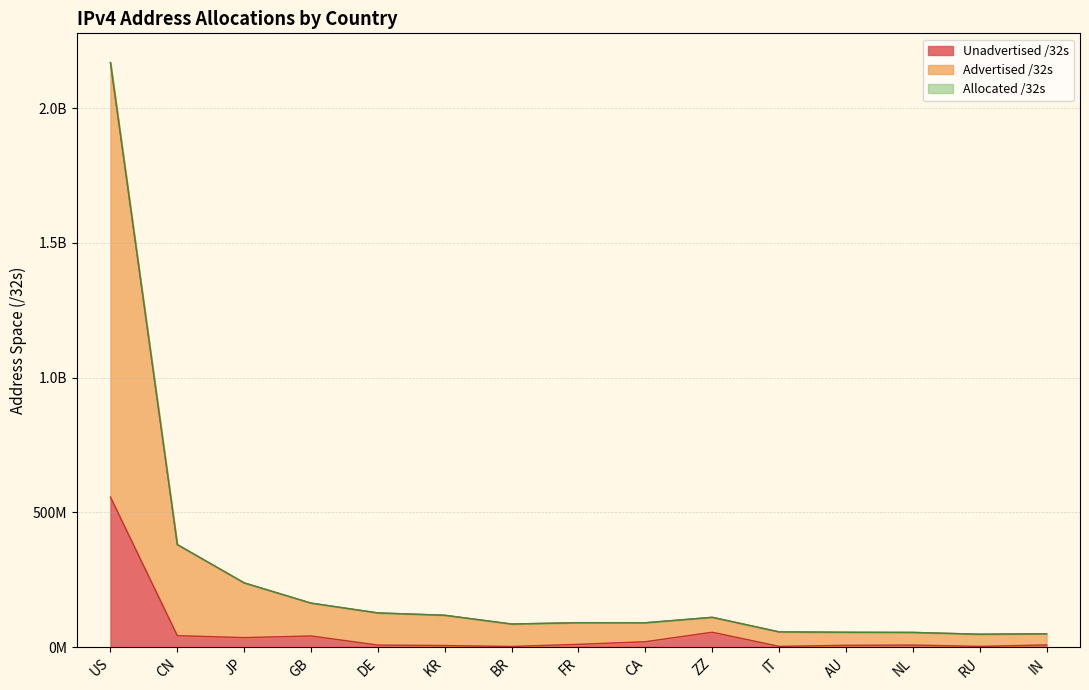

What are all the series names shown in the legend?

Advertised /32s, Unadvertised /32s, Allocated /32s